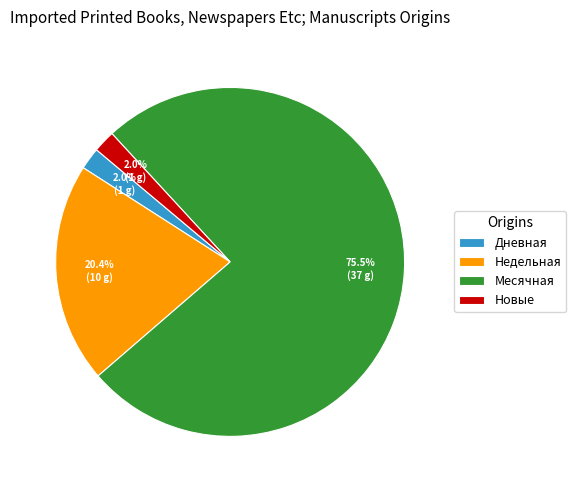

To the nearest percent, what is the average slice percentage?

25%